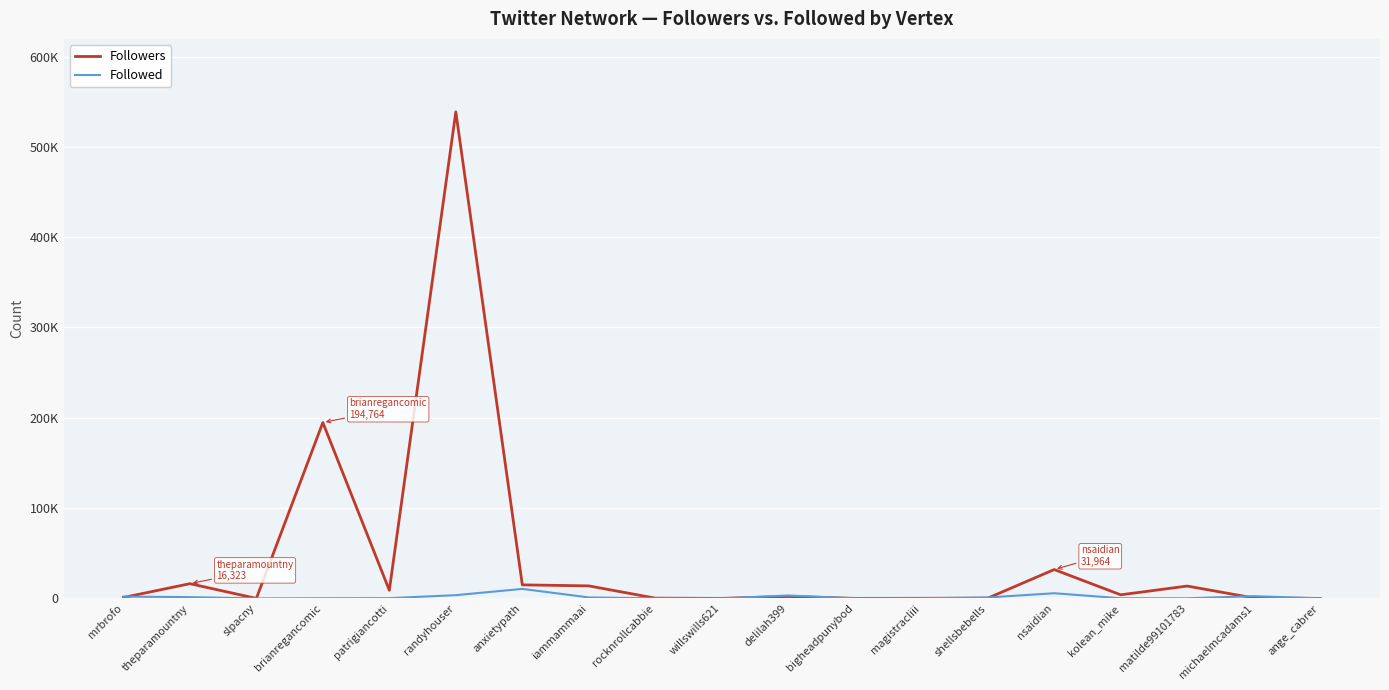

Does the chart display data point markers on the line(s)?

No